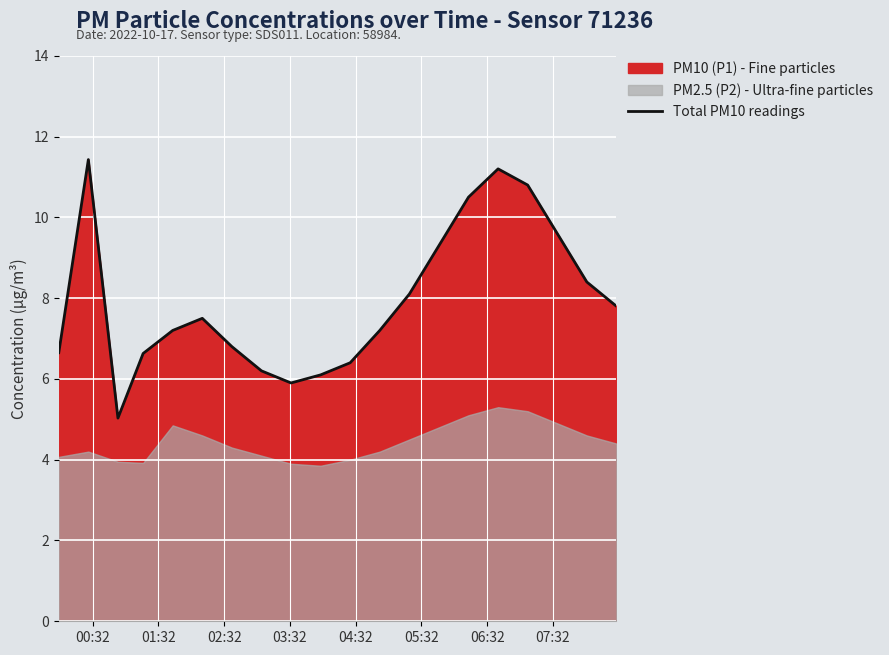

What is the greatest value displayed?

11.4